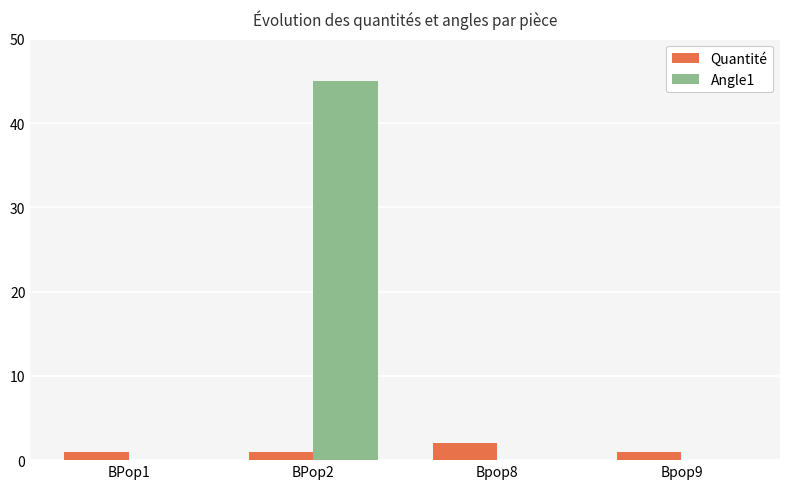

How many groups of bars are there?

4